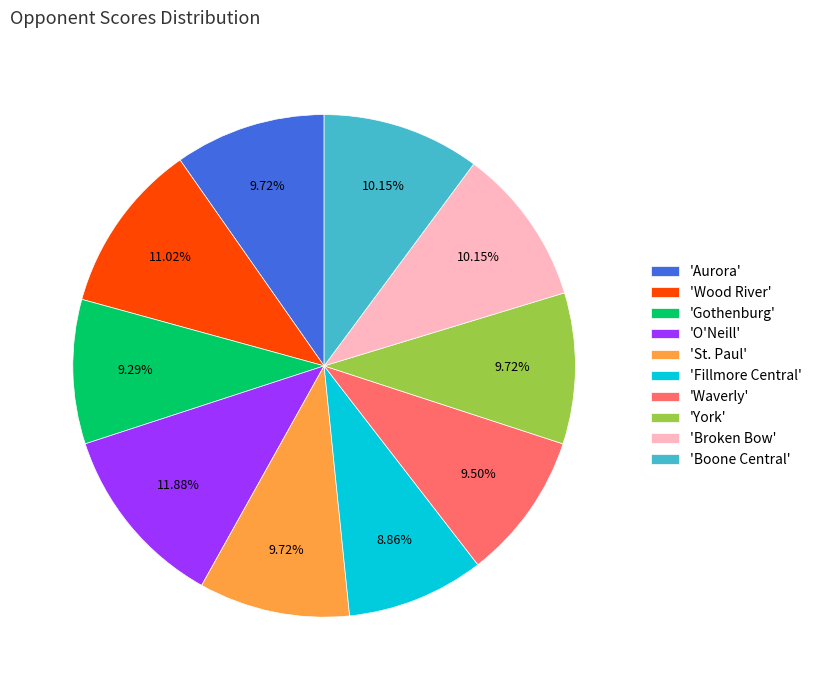

What is the ratio of the value at 'Boone Central' to the value at 'Waverly'?

1.1